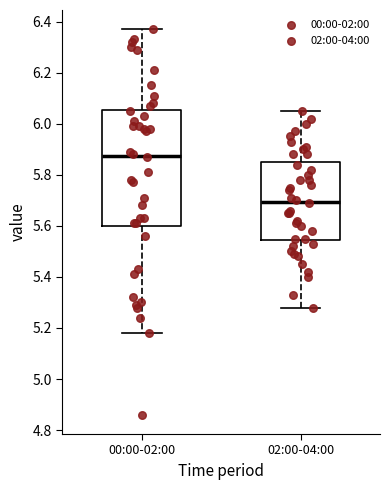

Reading left to right, transcribe this box plot: for each box, give where its median line is, the range the box spans, and where its two whiskers end, as read against the y-axis. The values are not printed on the chart, so give them approximately, as read against the axis.

00:00-02:00: median 5.88, box 5.60 to 6.06, whiskers 5.18 to 6.38
02:00-04:00: median 5.70, box 5.54 to 5.86, whiskers 5.28 to 6.06